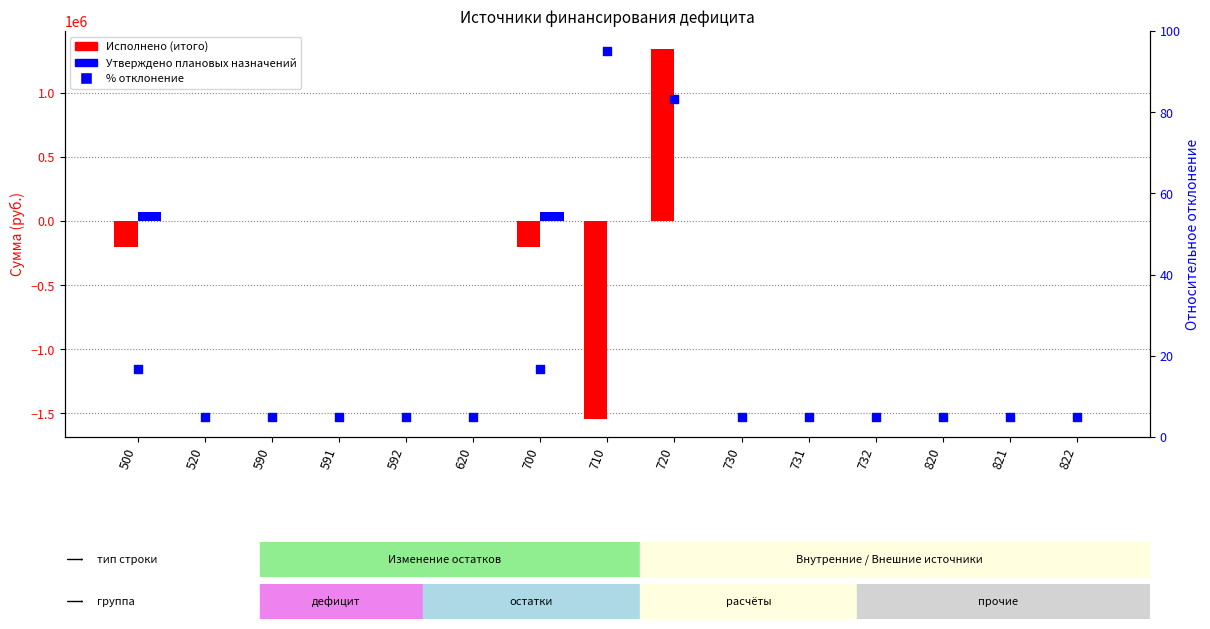

Which series has the largest total across all categories?

Утверждено плановых назначений